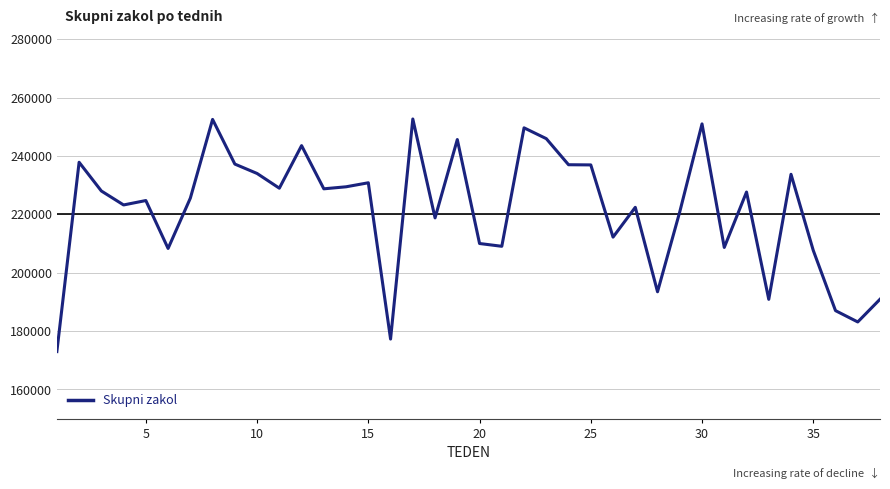

What is the maximum value shown in the chart?

252643